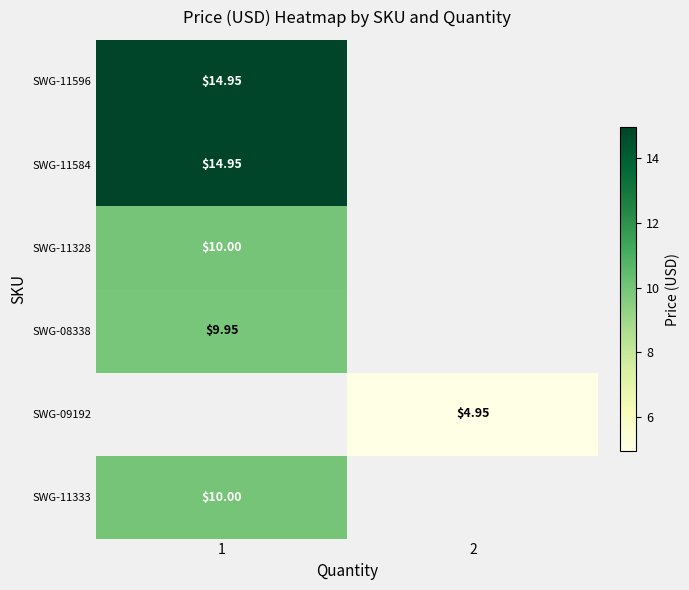

What is the maximum value shown in the chart?

14.9